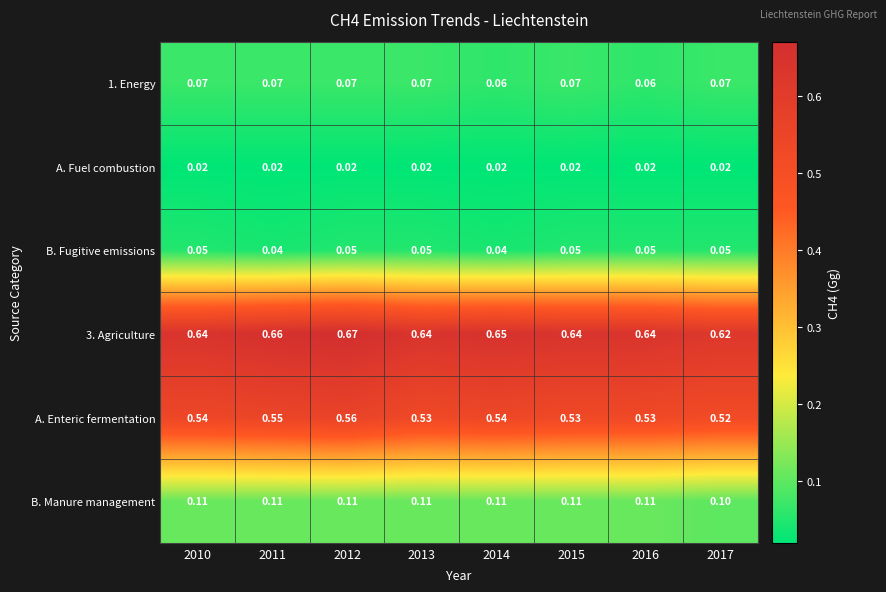

Which series has the widest spread of values?

3. Agriculture